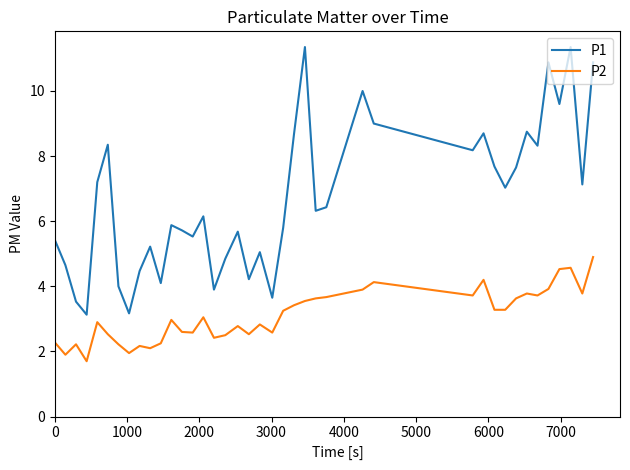

List the series in order of their overall mean, highest first.

P1, P2